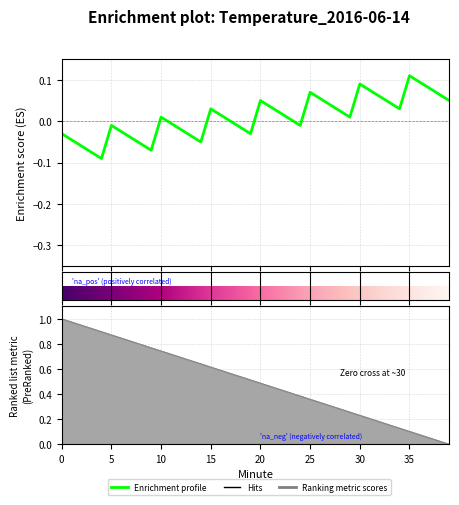

What is the average value?

0.5